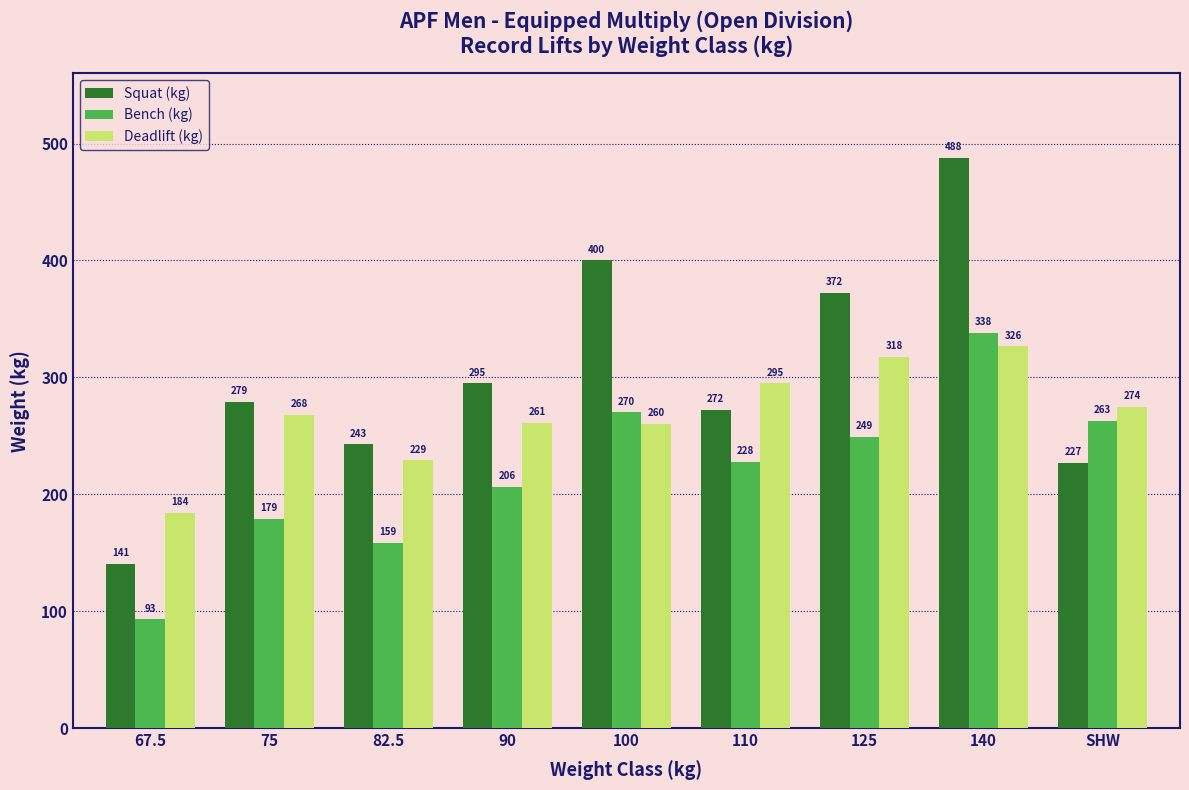

What is the value of the Squat (kg) bar at the 9th from the left?

226.8